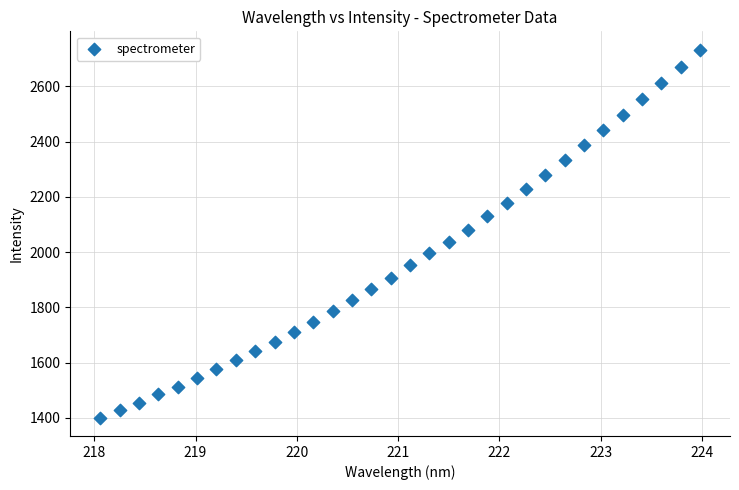

What is the range of Y values (max minus min)?

1331.5